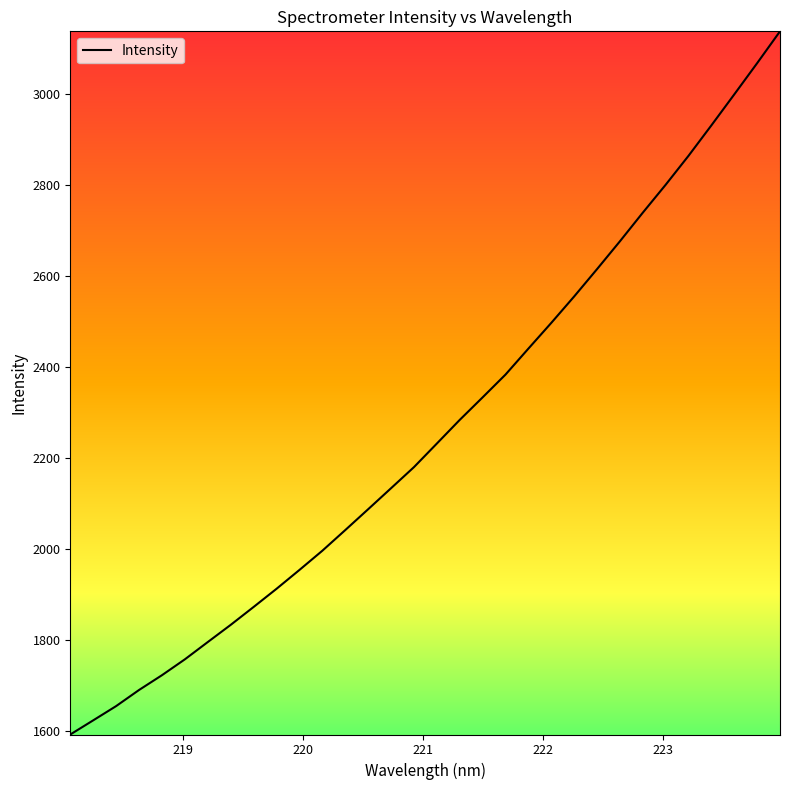

What is the difference between the maximum and minimum values?

1546.0